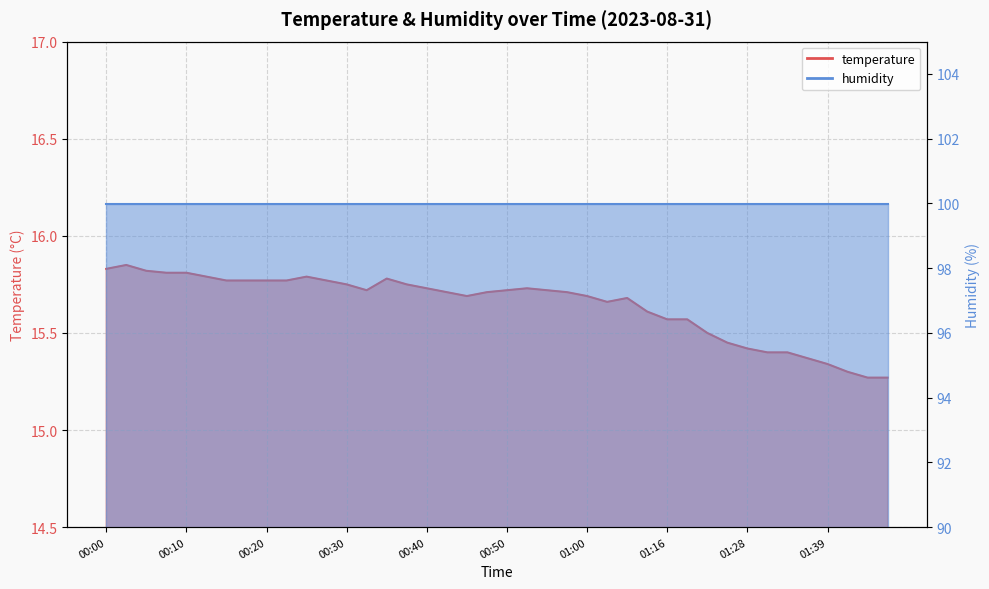

What is the maximum value shown in the chart?

15.8